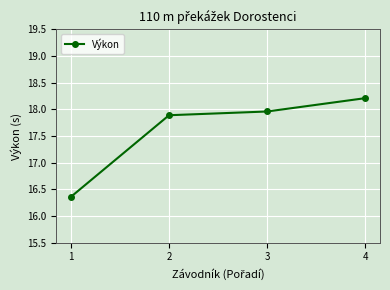

Reading left to right, extract all data points from this chart.

1=16.4	2=17.9	3=18.0	4=18.2